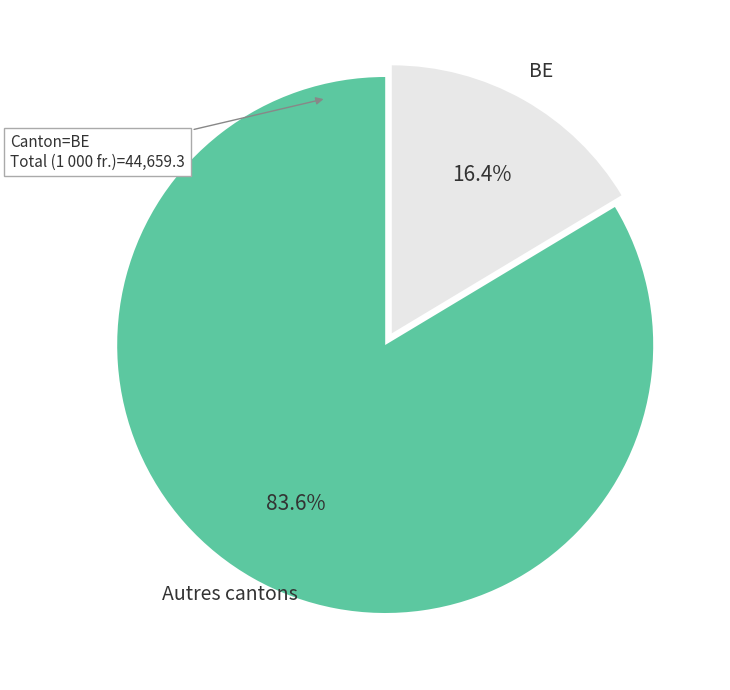

Count the number of slices in the pie.

2